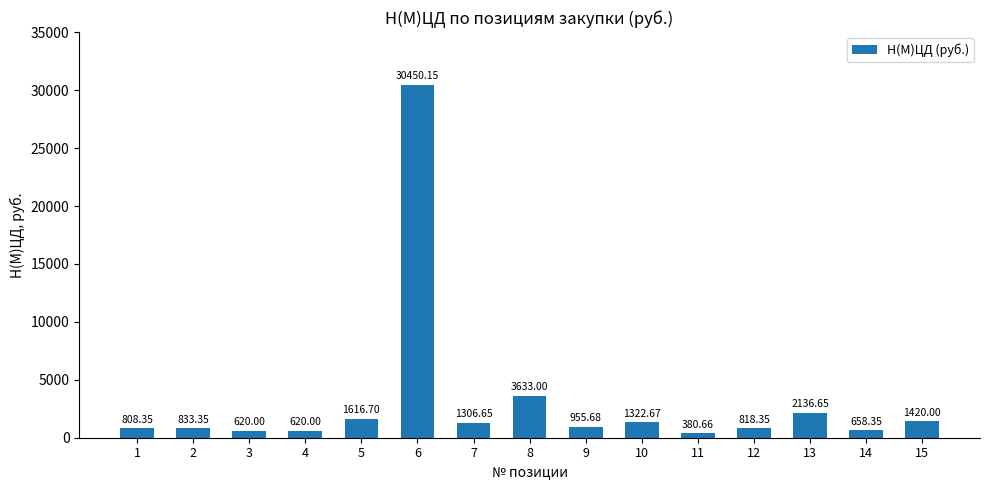

Which category has the lowest value across all series?

11